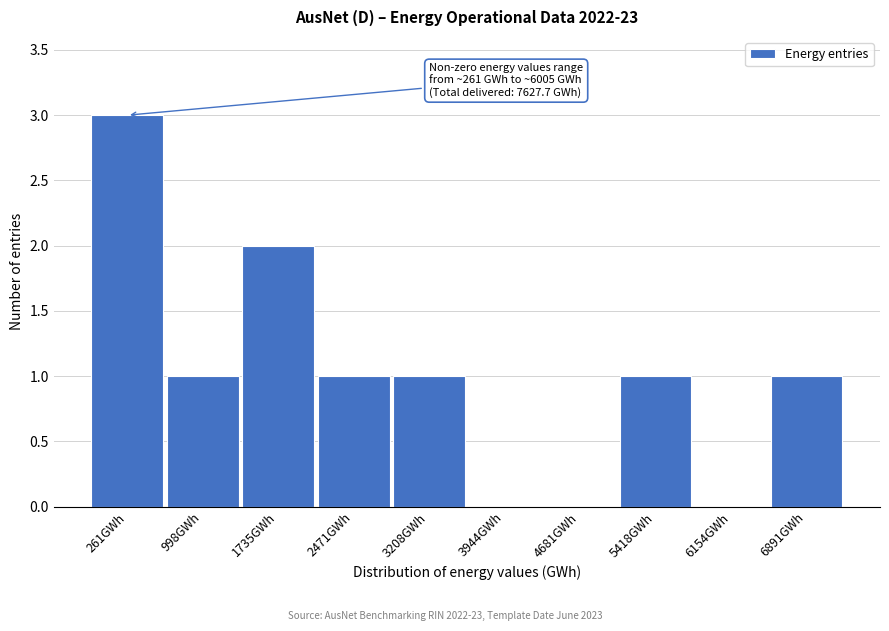

Reading left to right, list all the values displayed in this chart.

261GWh=3	998GWh=1	1735GWh=2	2471GWh=1	3208GWh=1	3944GWh=0	4681GWh=0	5418GWh=1	6154GWh=0	6891GWh=1